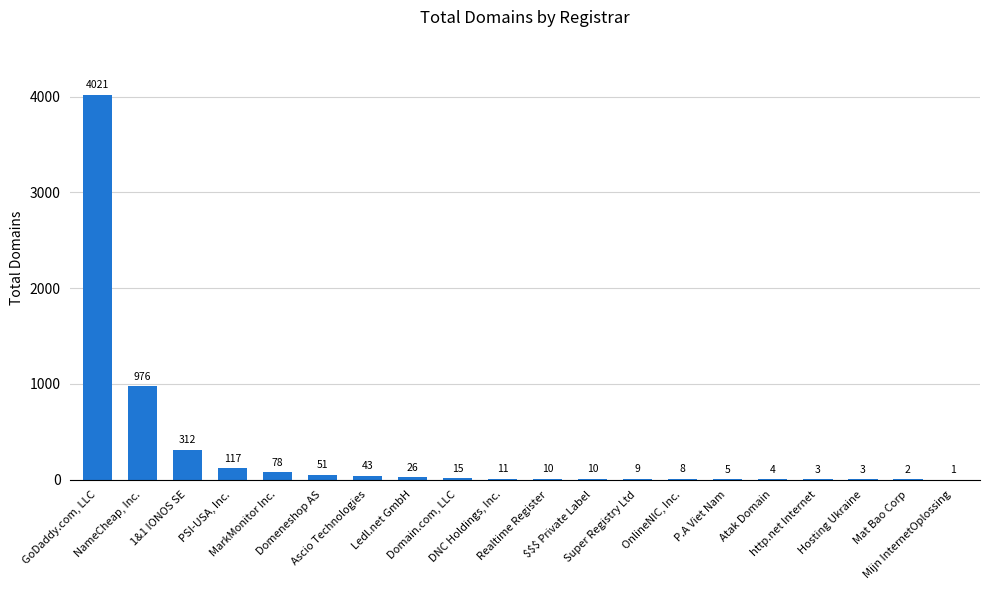

Reading left to right, what are all the values shown in this chart?

4021	976	312	117	78	51	43	26	15	11	10	10	9	8	5	4	3	3	2	1